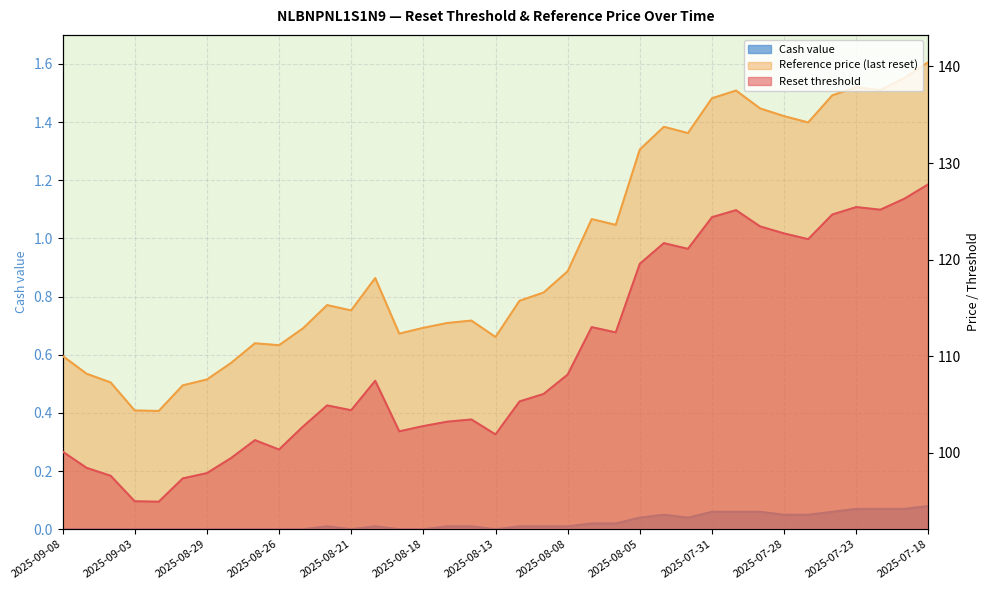

At which category does Reference price (last reset) reach its first local valley?

2025-09-02